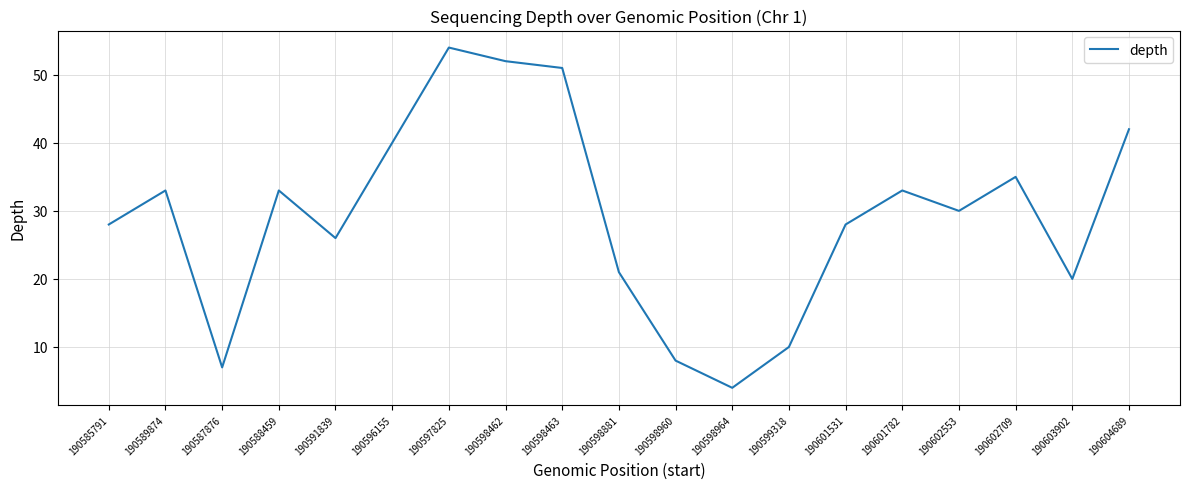

What is the approximate value at 190601531, to the nearest 5?

30